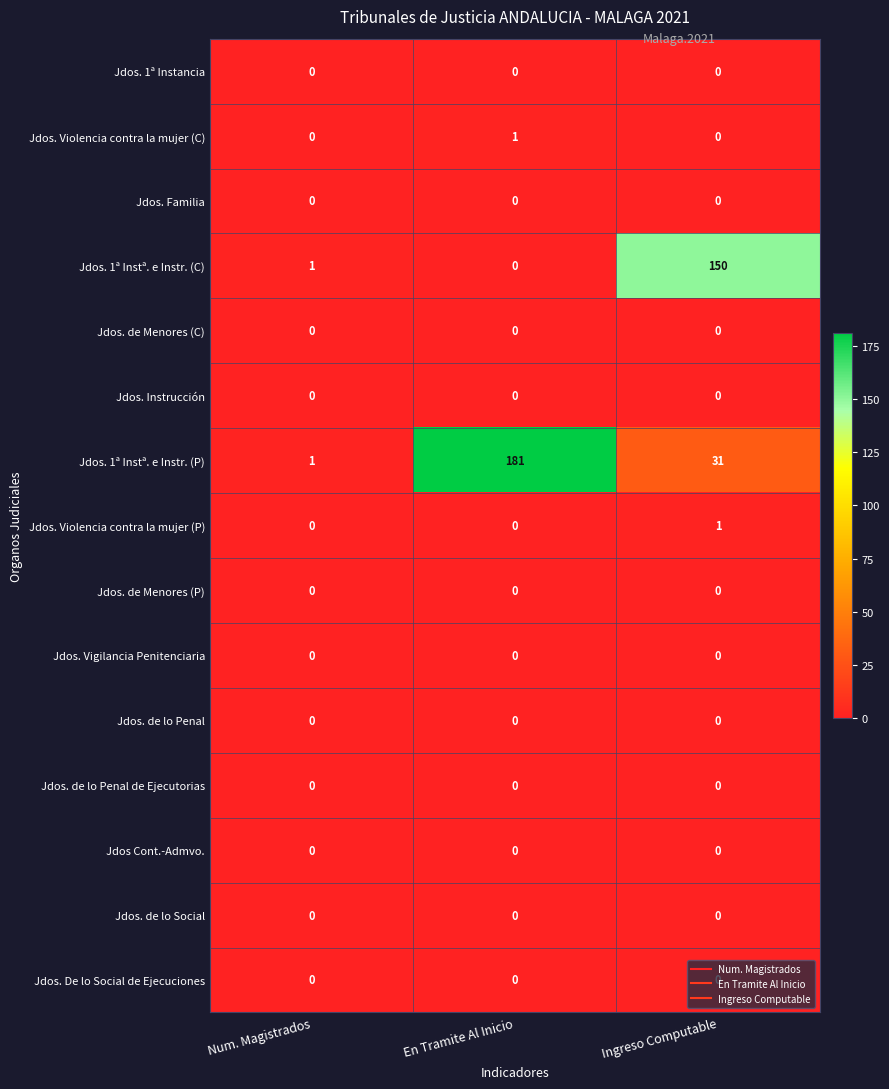

At which label does Jdos. 1ª Instª. e Instr. (C) reach its peak?

Ingreso Computable